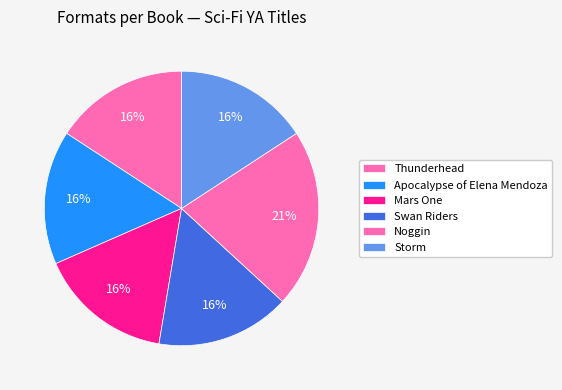

How many slices are in this pie chart?

6